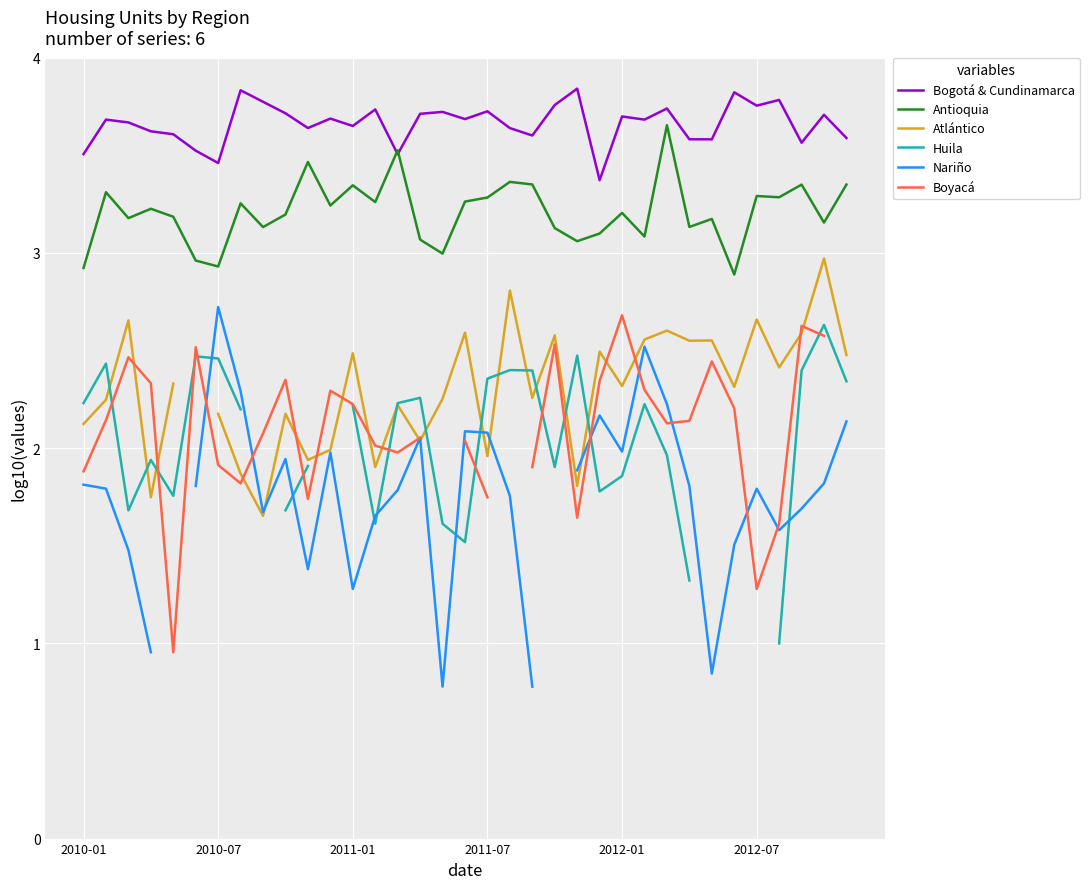

Rank the series by their maximum value, from highest to lowest.

Bogotá & Cundinamarca, Antioquia, Atlántico, Nariño, Boyacá, Huila